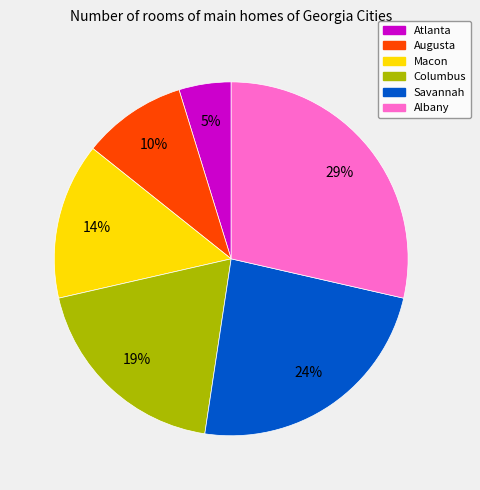

How many slices are in this pie chart?

6